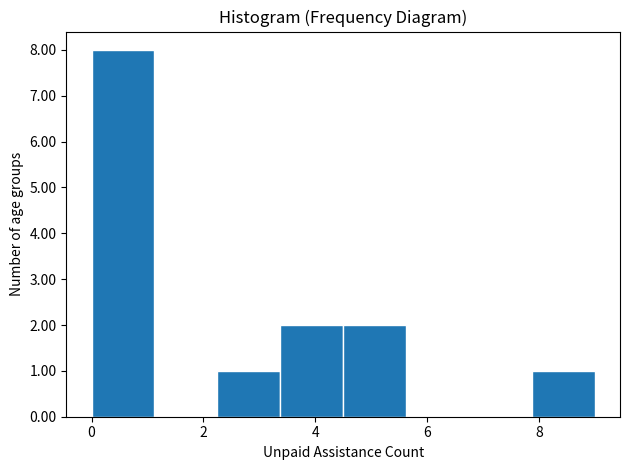

Over which range of the x-axis is the bar tallest?

0.0 to 1.2